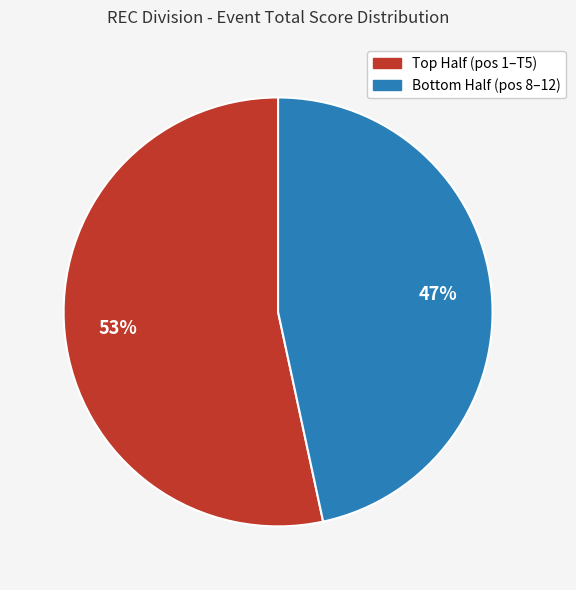

Does any single category account for the majority?

Yes